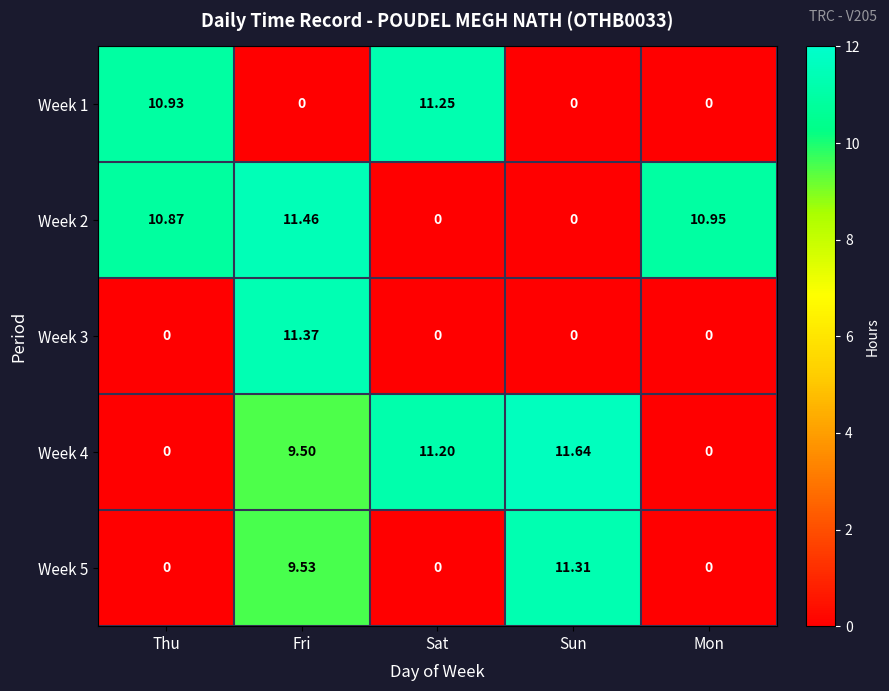

Which category has the highest value across all series?

Sun